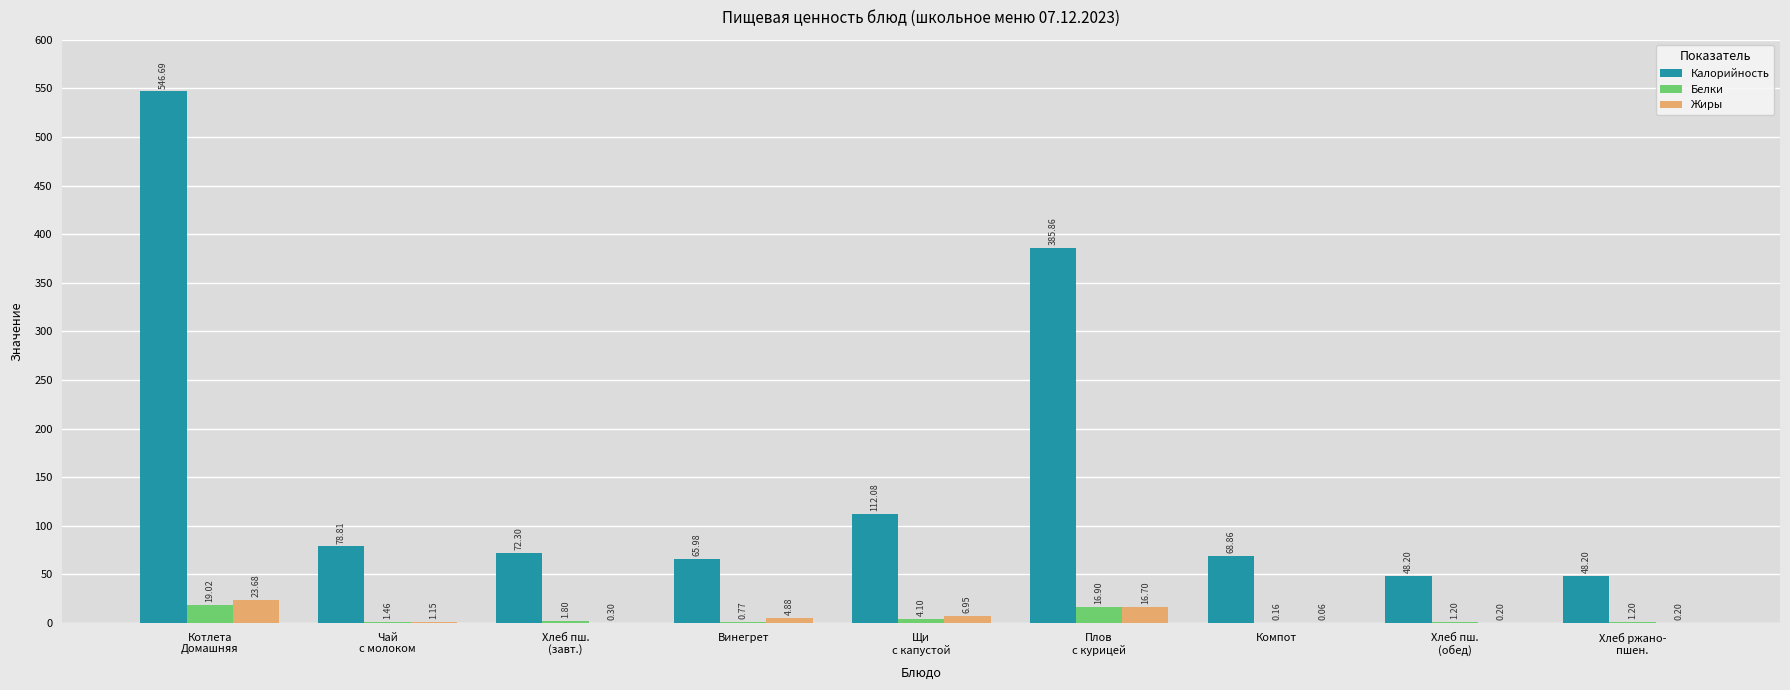

Which series has the largest total across all categories?

Калорийность